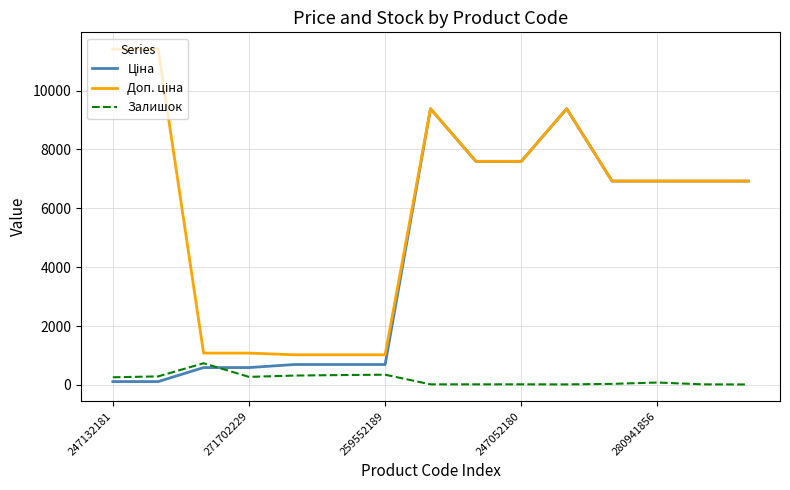

What is the highest value of the Залишок series?

737.0